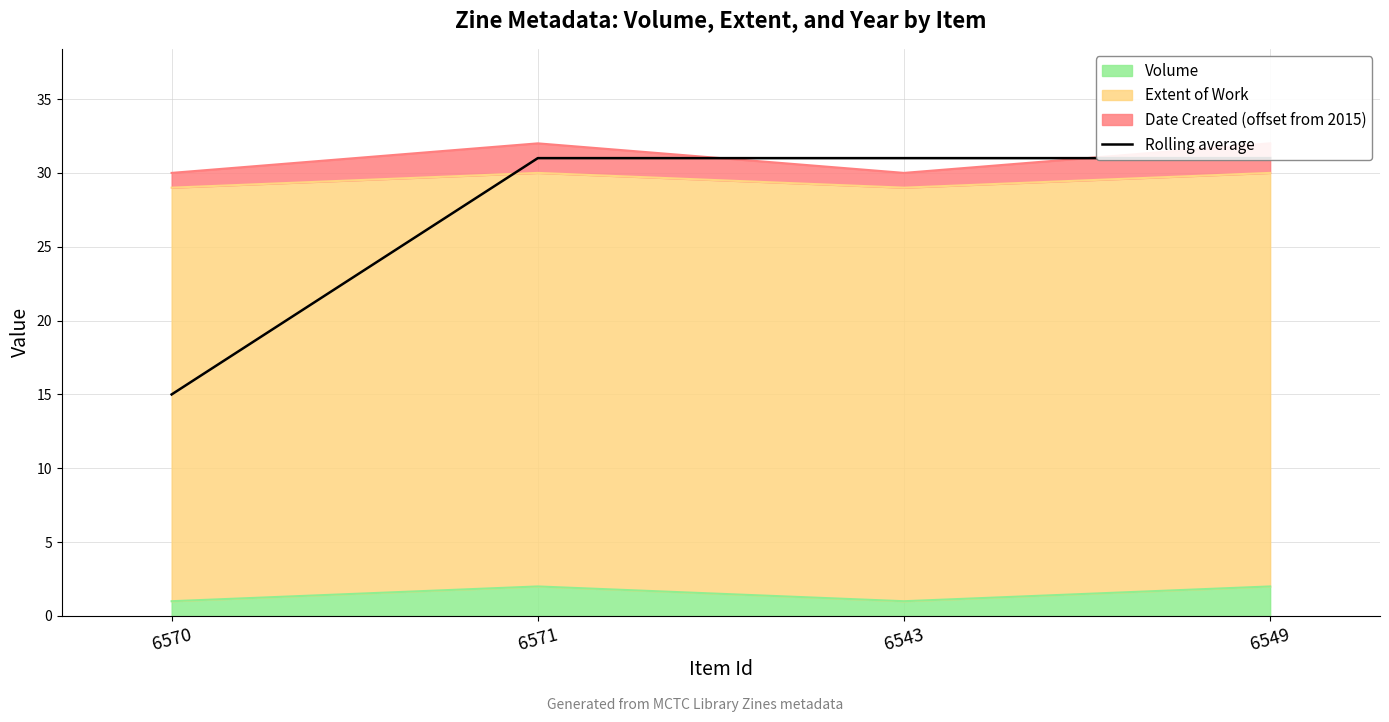

How many lines are shown in the chart?

1